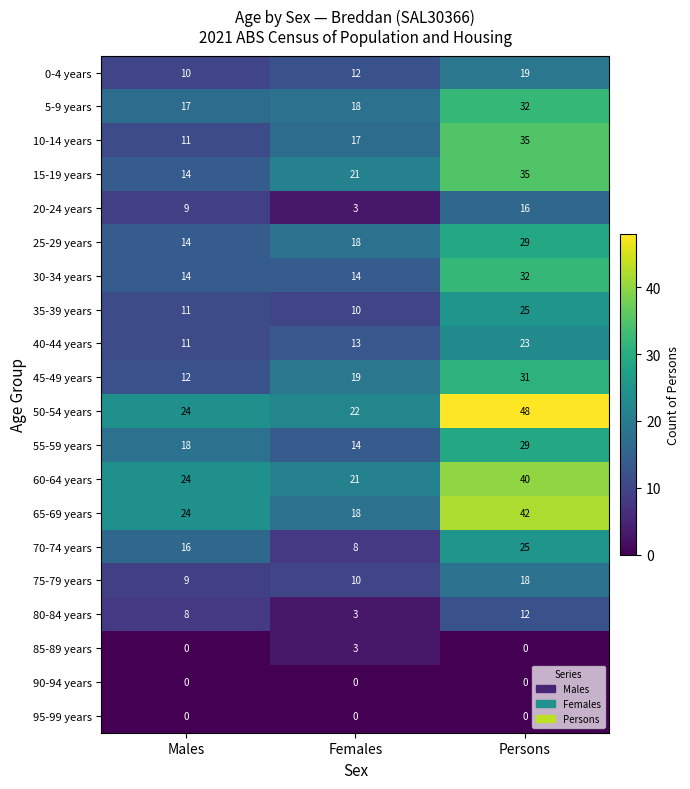

What is the greatest value displayed?

48